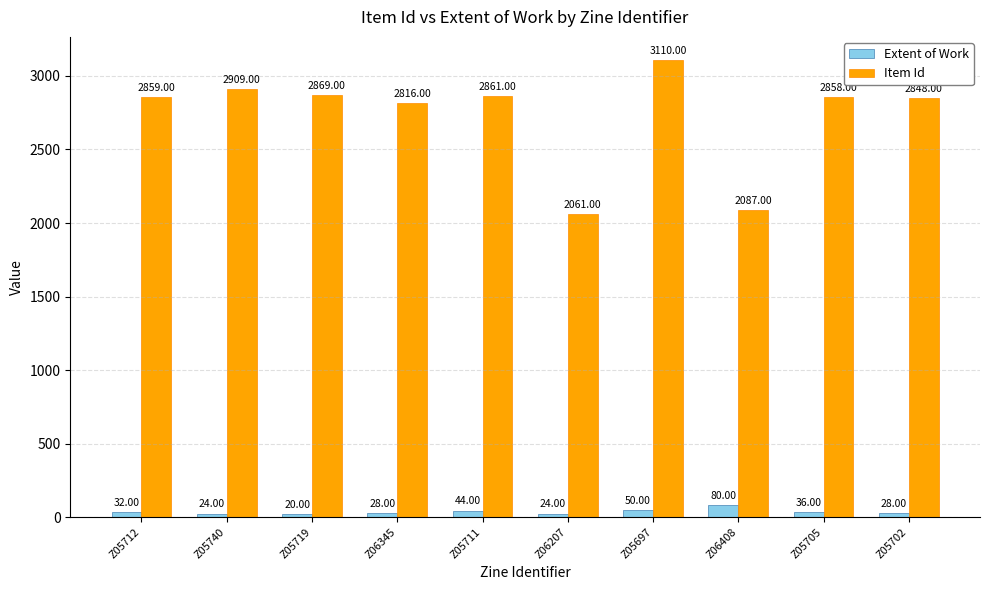

Is it true that Item Id equals 2909 at Z05740?

True